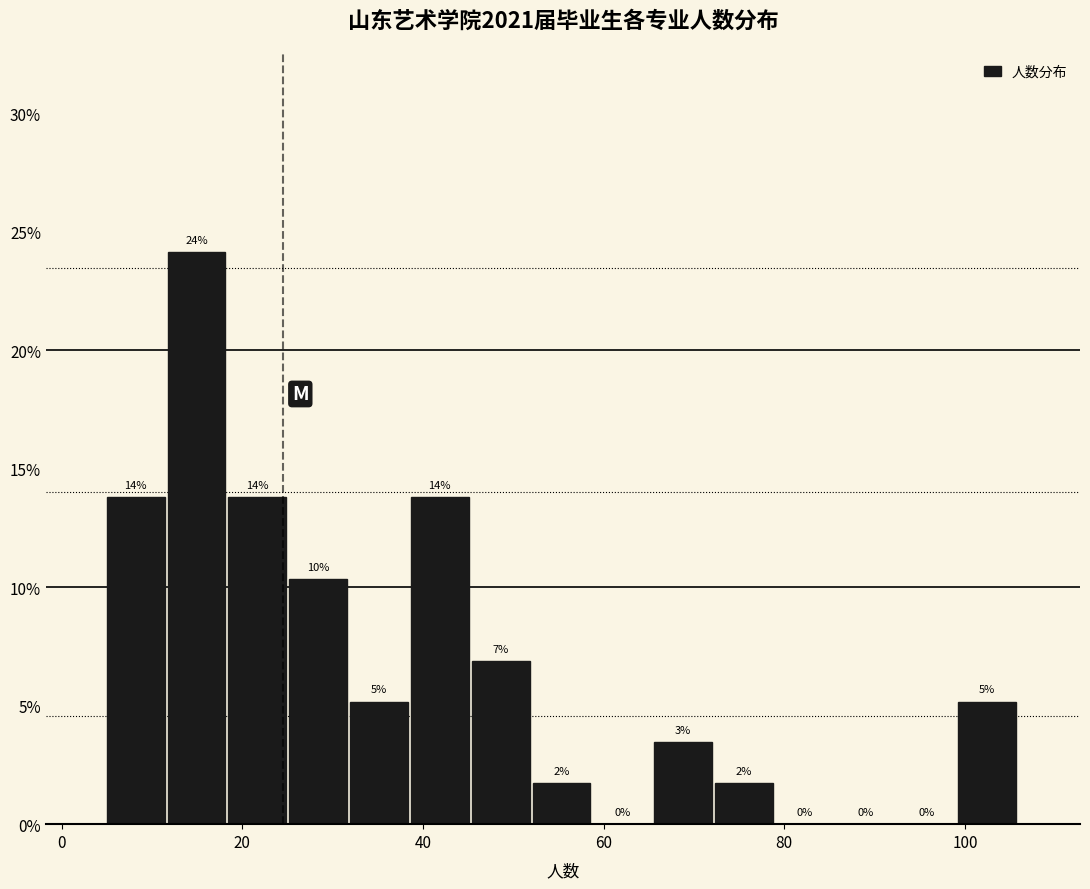

Around what value on the x-axis is the tallest bar? Give the approximate position of its centre, as read against the axis.

14